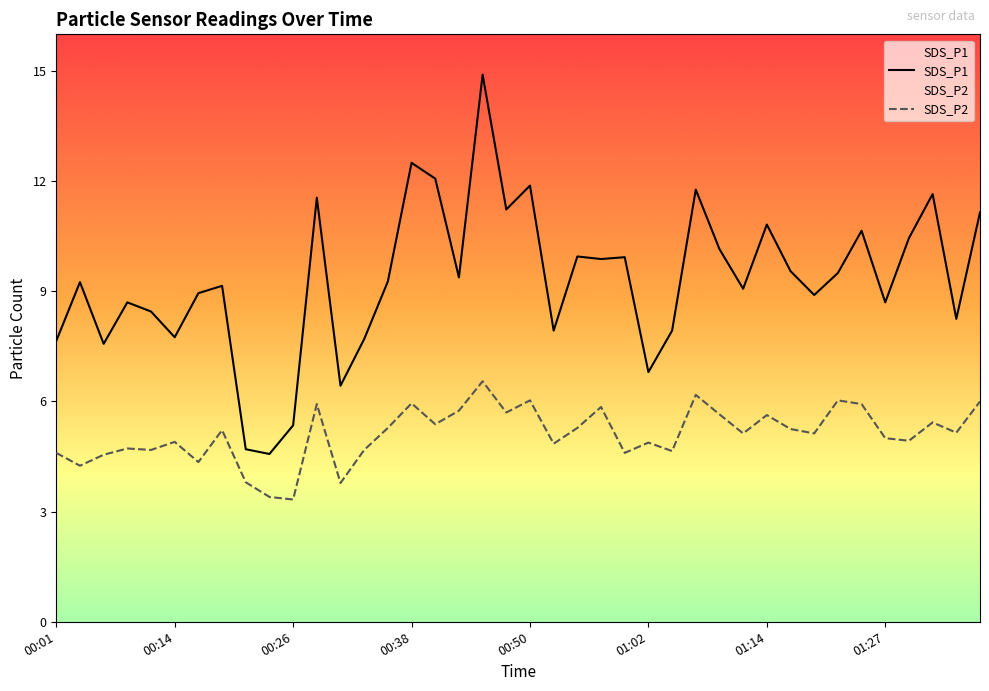

What is the difference between the SDS_P2 values at 39 and 36?

1.1